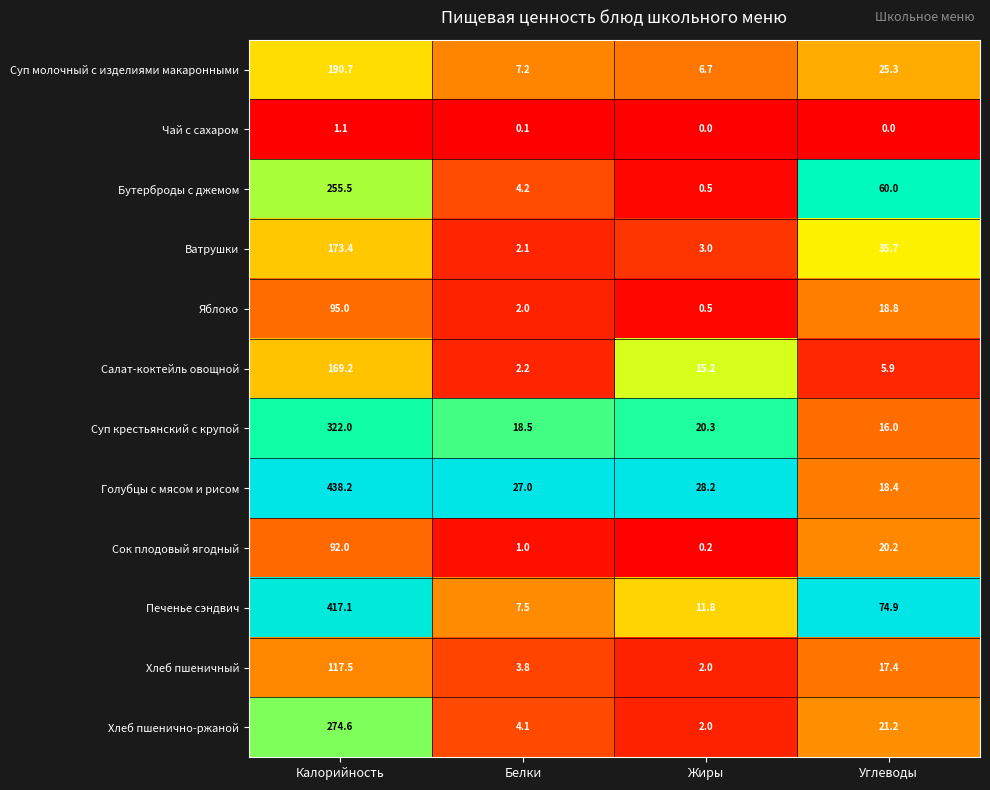

At which category is the sum across all series the highest?

Калорийность